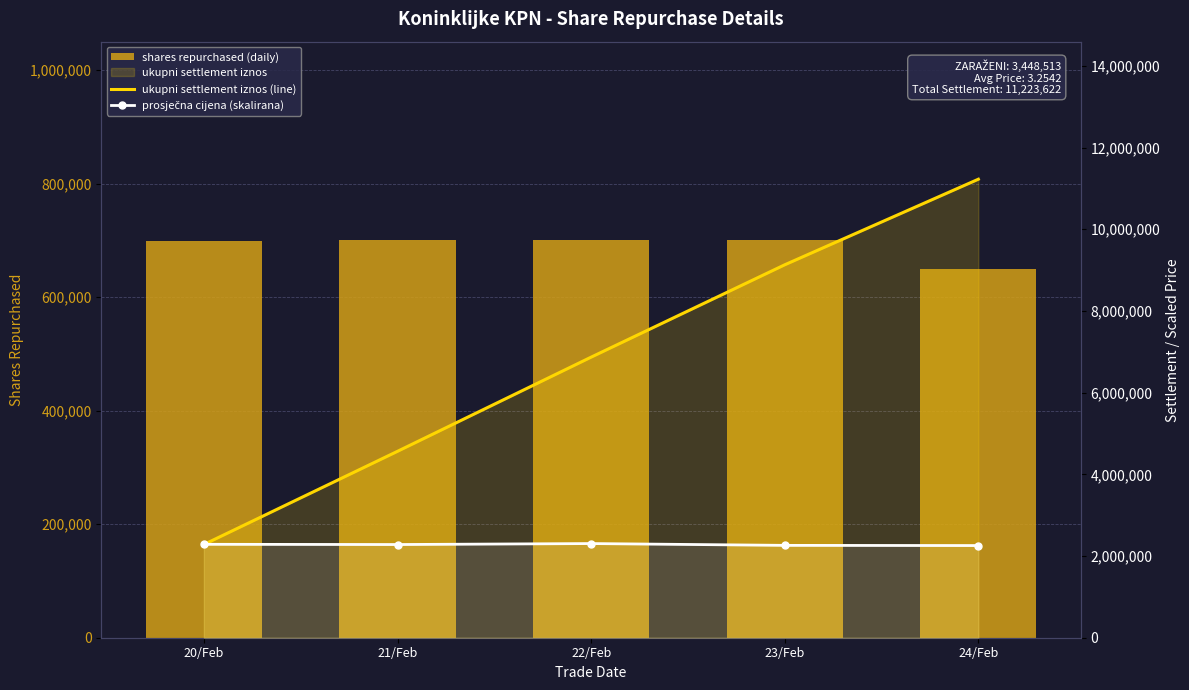

Is the value of prosječna cijena (skalirana) at 24/Feb greater than the value of ukupni settlement iznos (line) at 21/Feb?

No